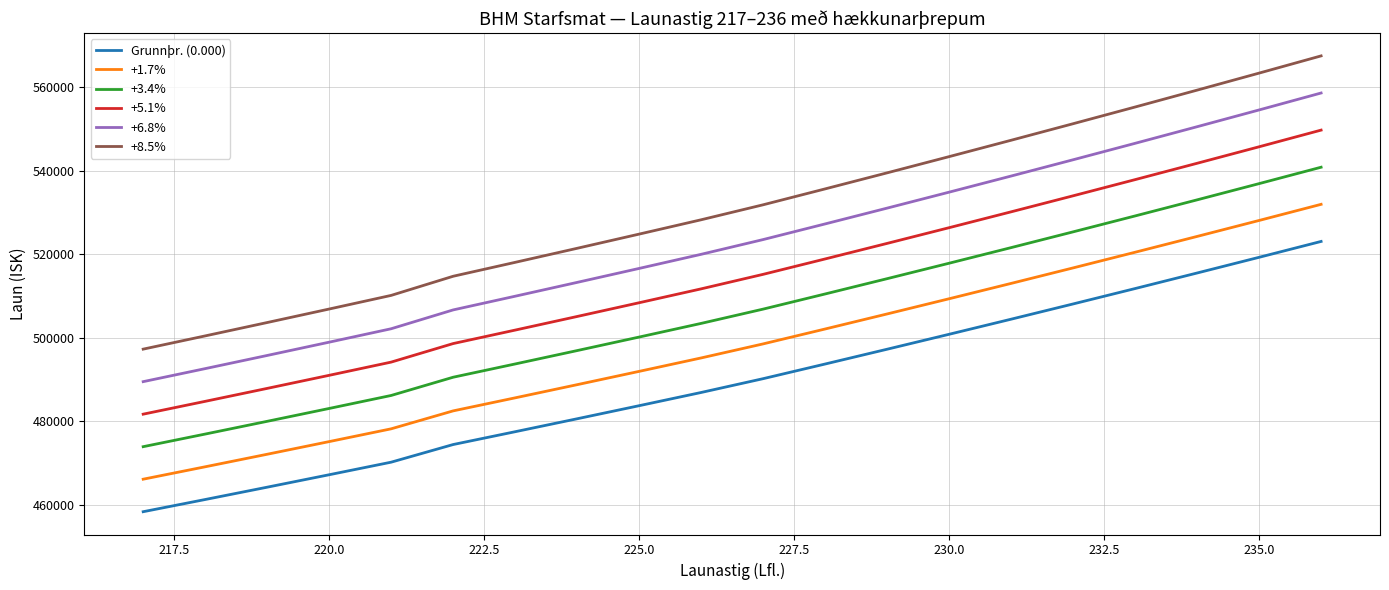

Rank the series by their average value, from highest to lowest.

+8.5%, +6.8%, +5.1%, +3.4%, +1.7%, Grunnþr. (0.000)